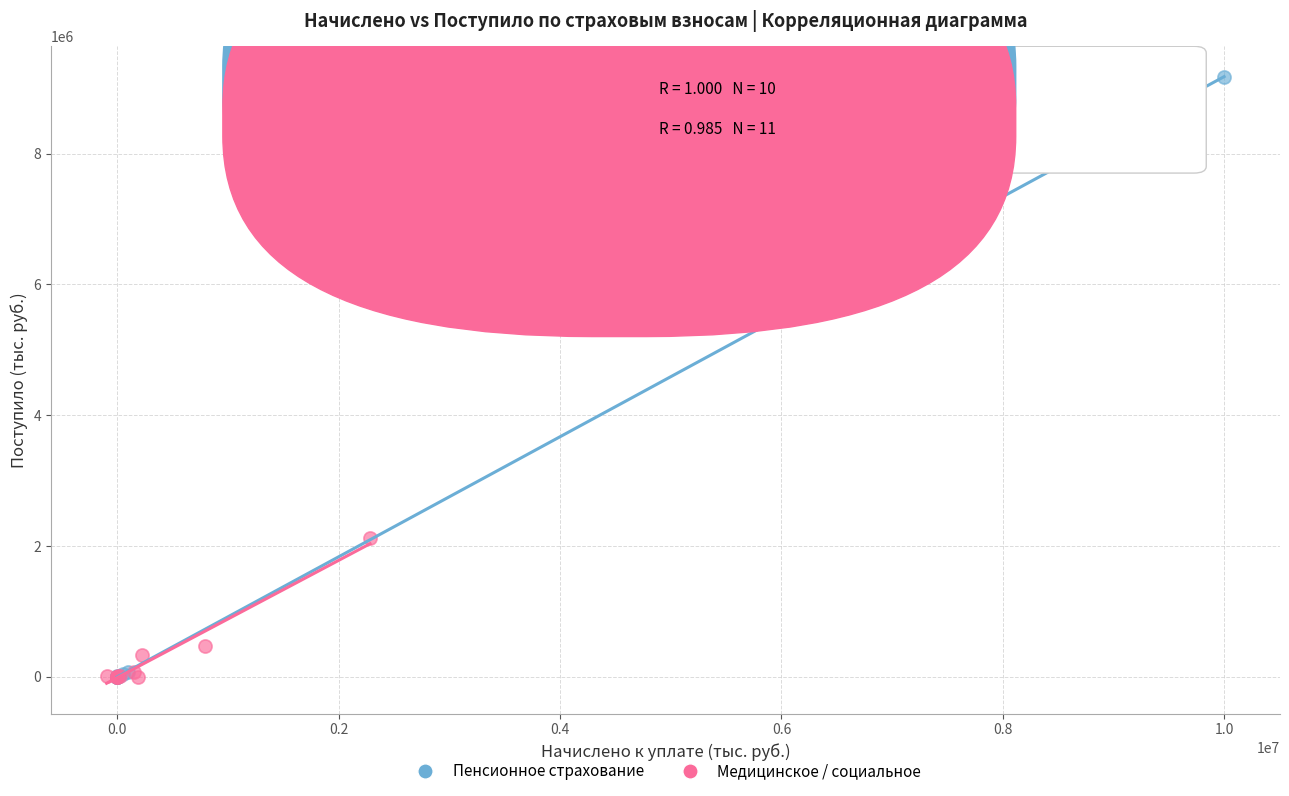

Which series contains the highest Y value?

Пенсионное страхование